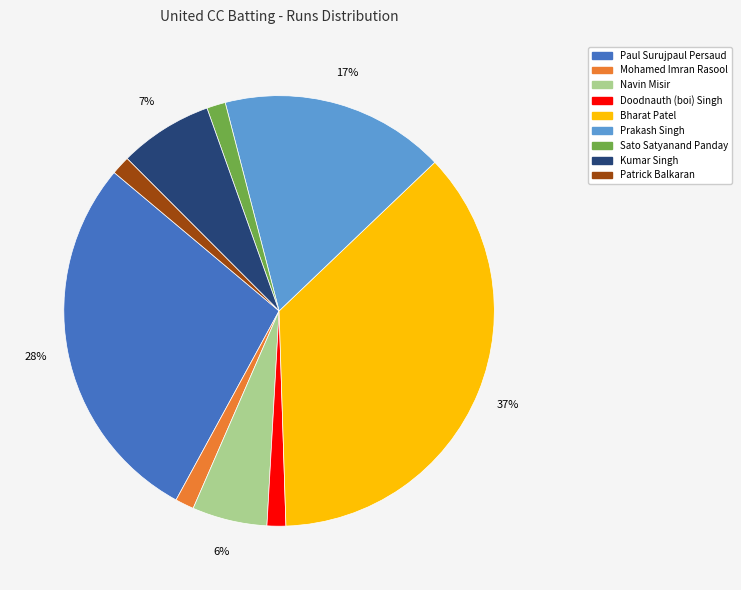

To the nearest percent, what is the average slice percentage?

11%